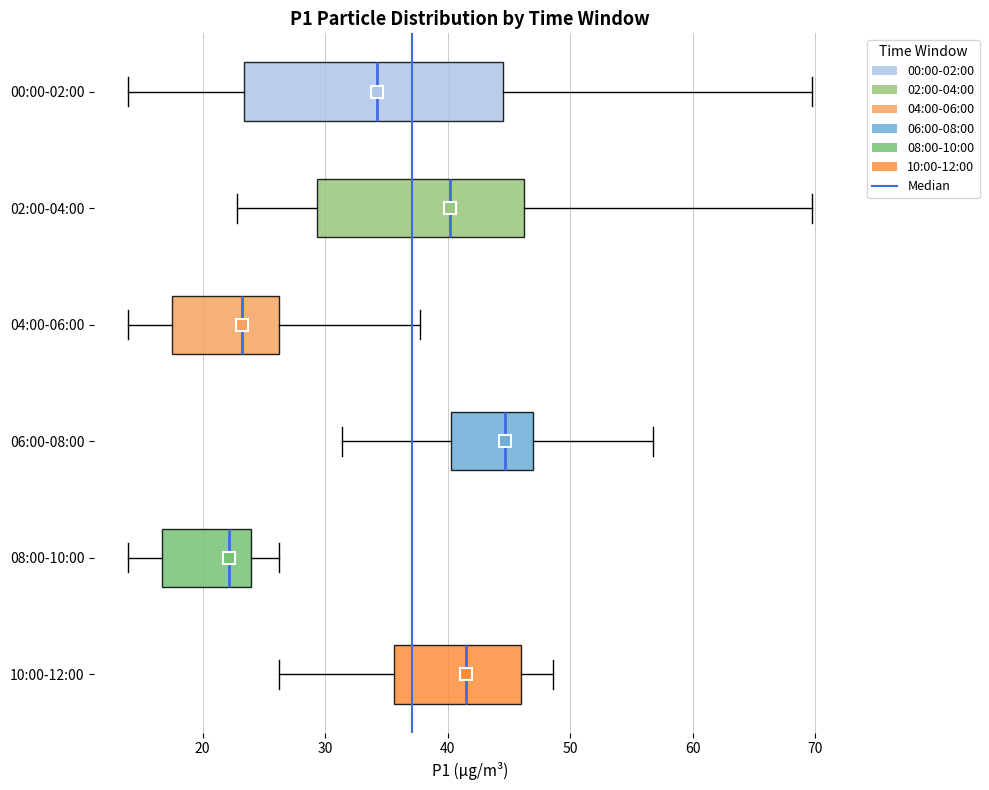

Where is the left edge of the box for 06:00-08:00 on the x-axis? The values are not printed on the chart, so give them approximately, as read against the axis.

40